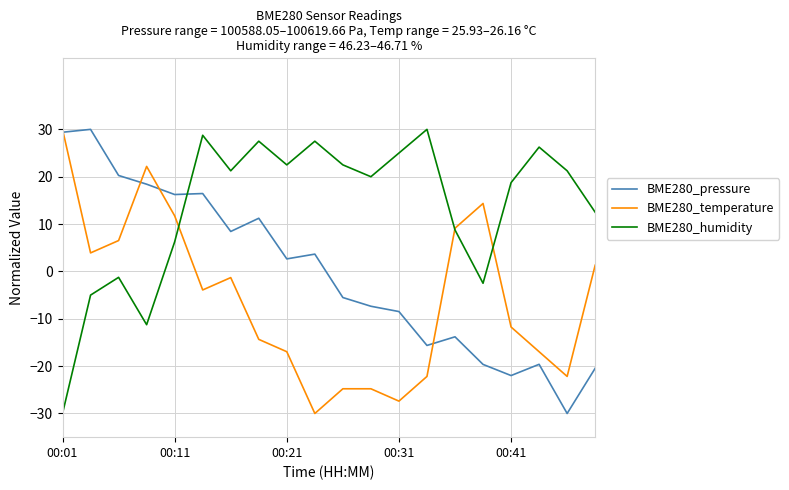

Which series has the largest total across all categories?

BME280_humidity